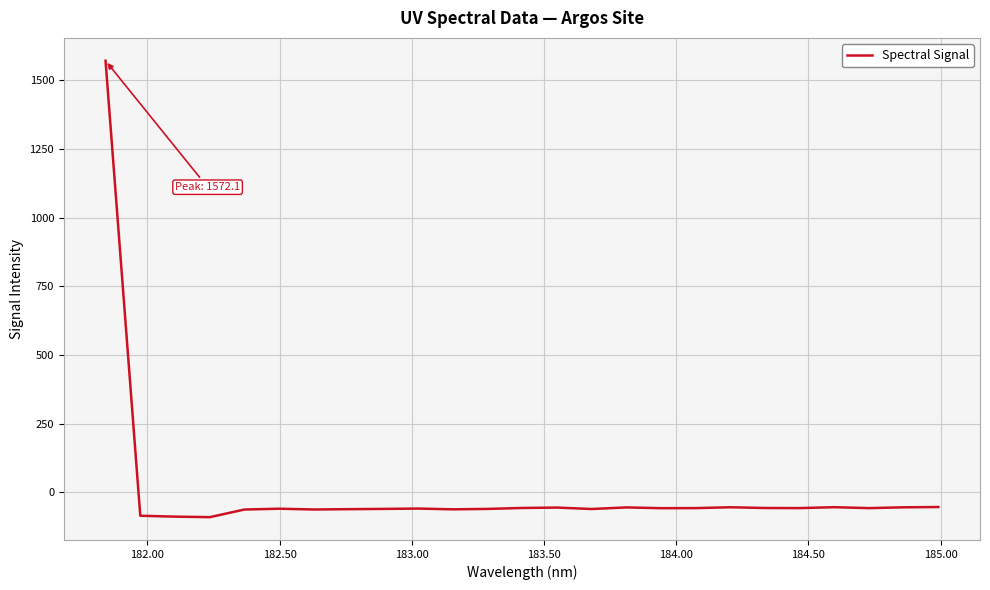

What is the greatest value displayed?

1572.1